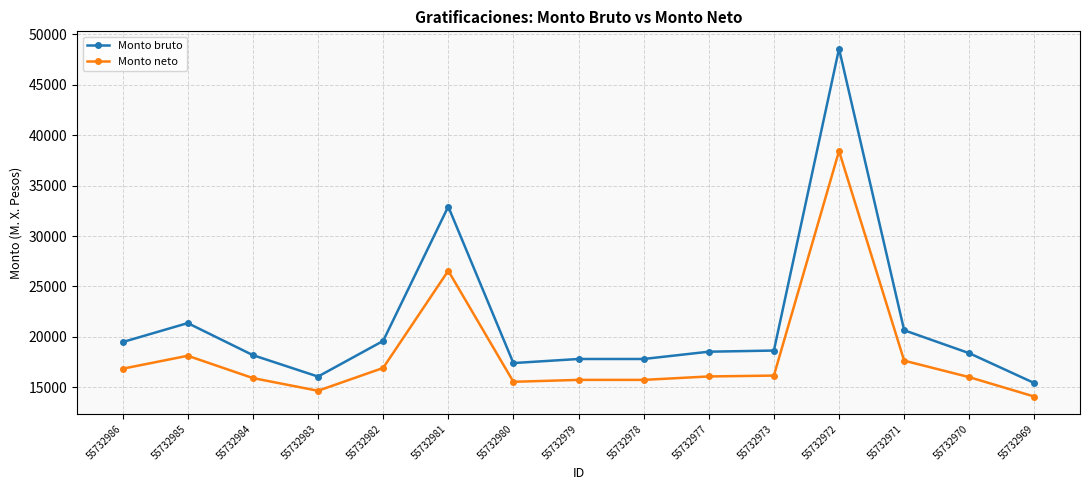

Is the value of Monto neto at 55732971 greater than the value of Monto bruto at 55732969?

Yes